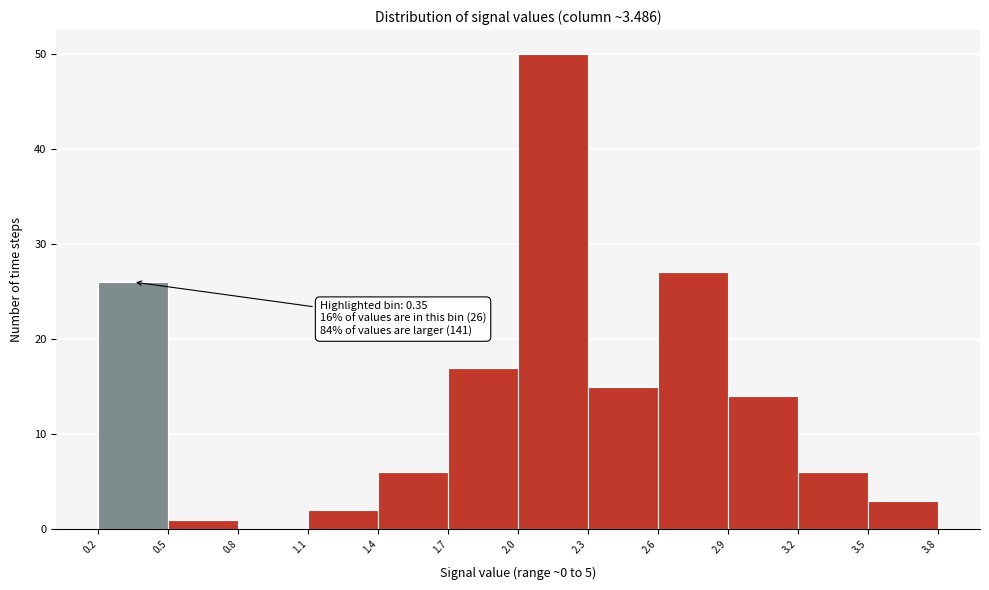

Which range on the x-axis has the tallest bar?

2.0 to 2.3